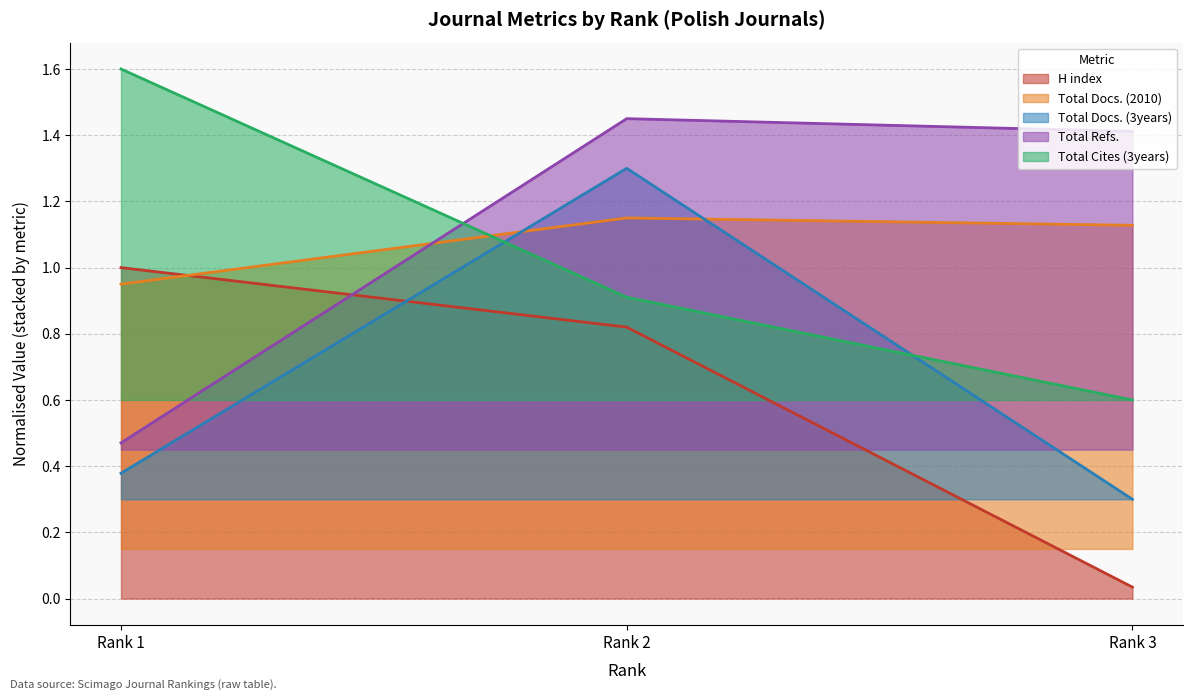

The value of H index at Rank 3 is 0.0. True or false?

False